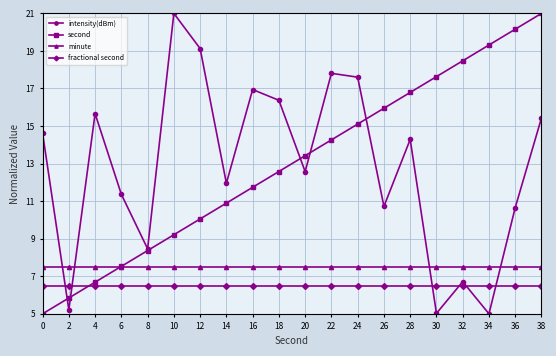

What is the difference between the highest and lowest values at 28?

10.3